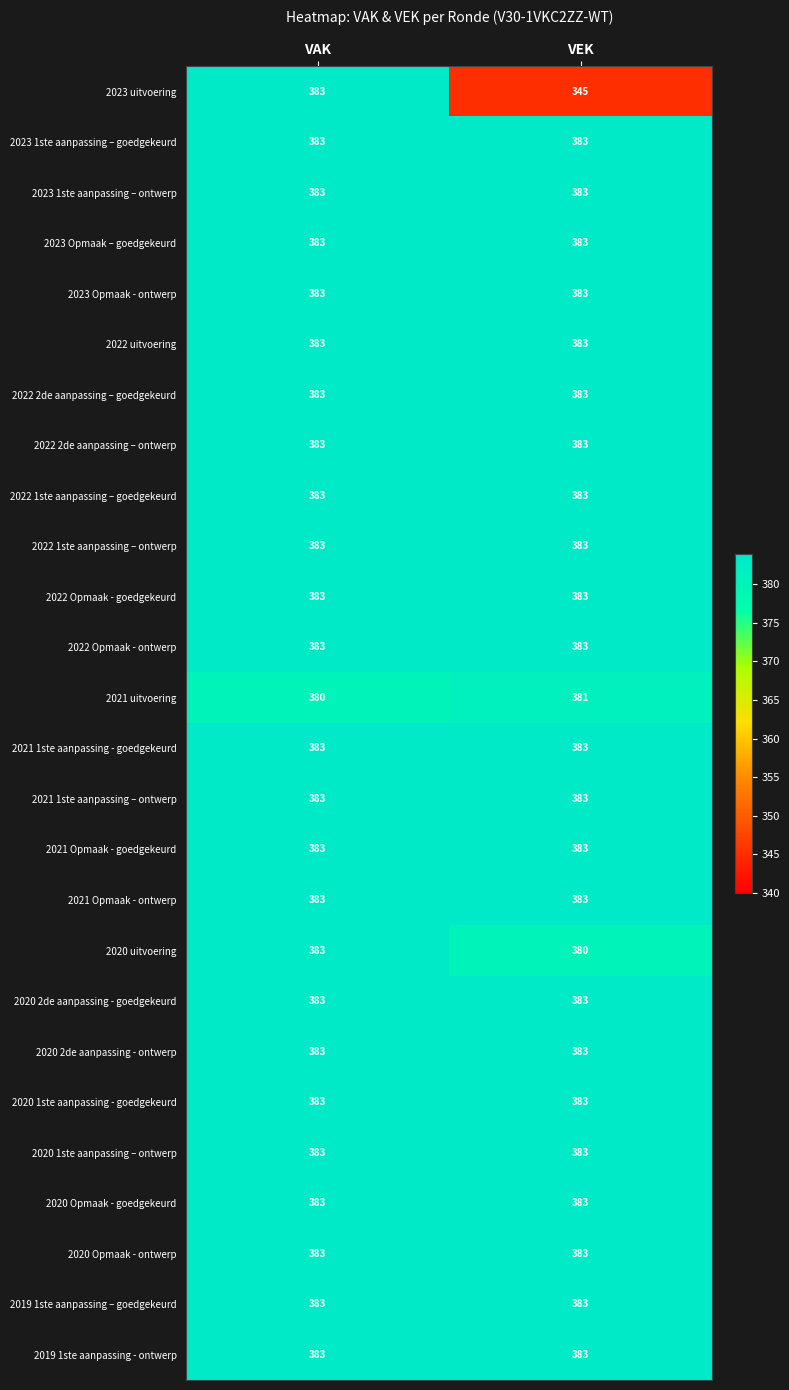

What is the approximate value of 2021 1ste aanpassing – ontwerp at VAK?

383